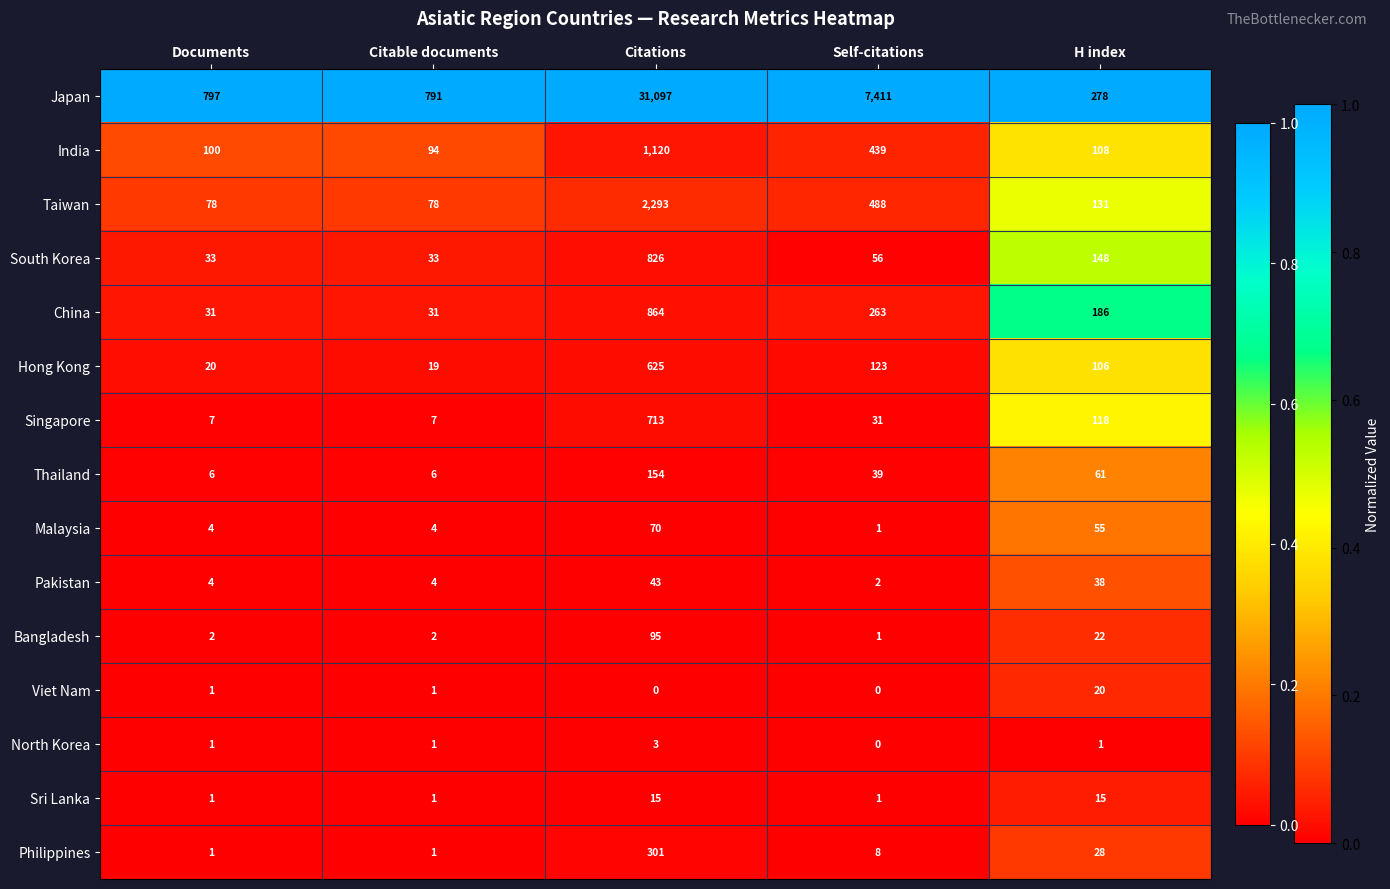

Which series has the largest total across all categories?

Japan